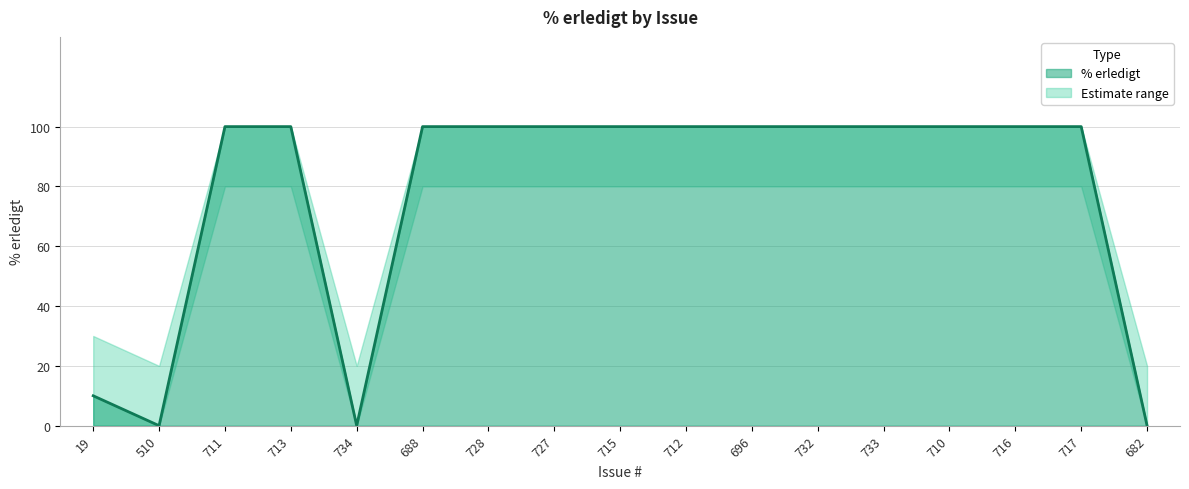

True or false: % erledigt and lower_bound cross at least once.

False